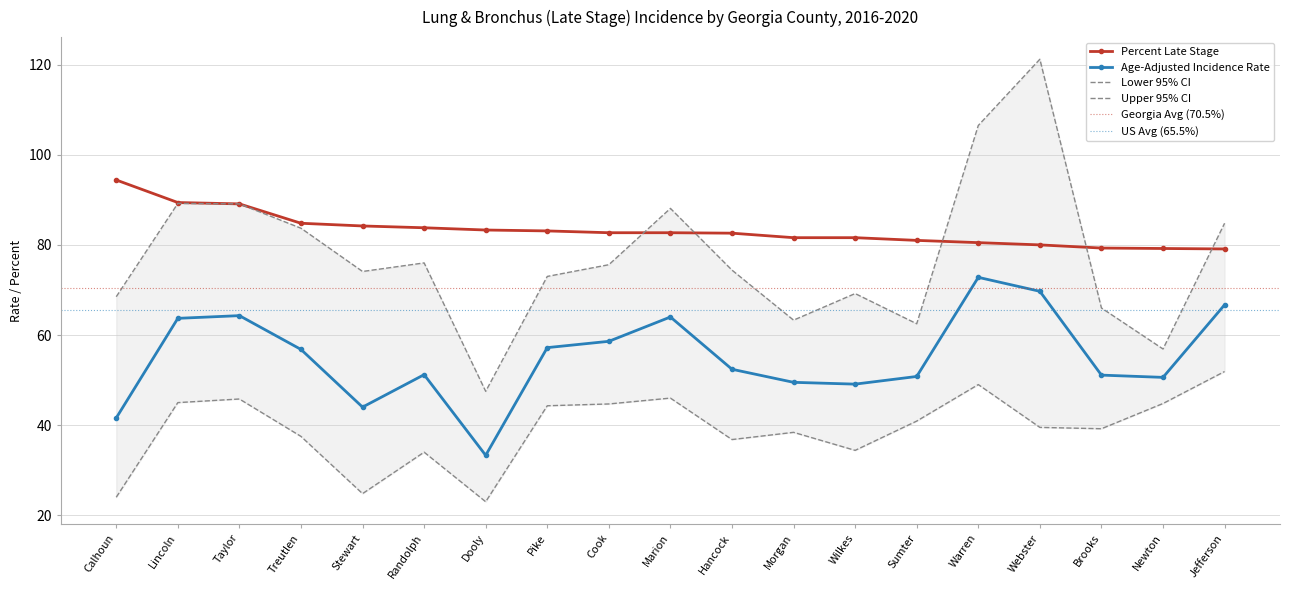

What is the value of the Age-Adjusted Incidence Rate point at the 18th from the left?

50.6